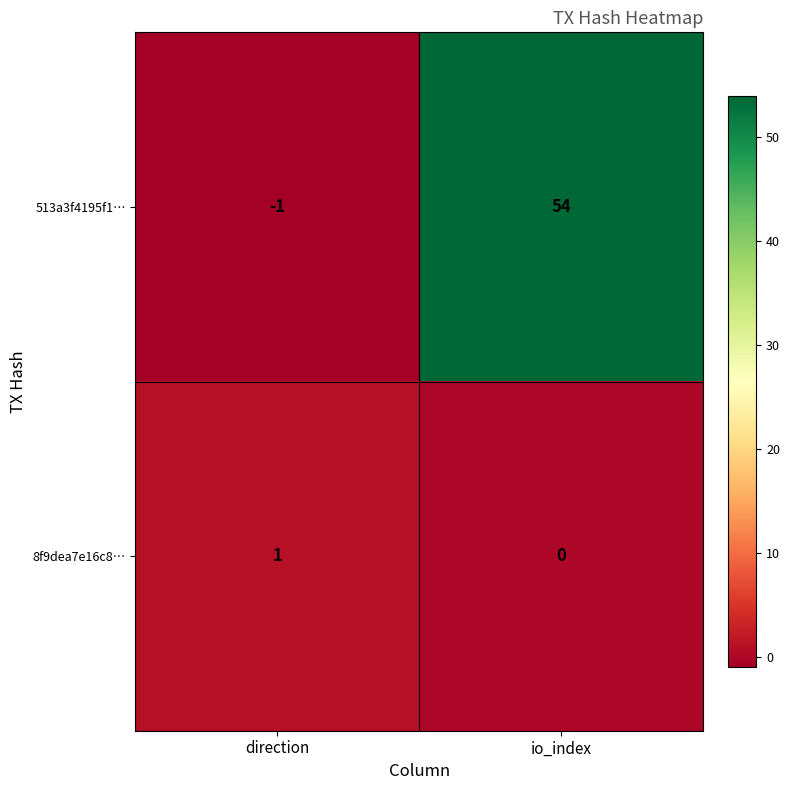

The value of 8f9dea7e16c8… at direction is 0. True or false?

False